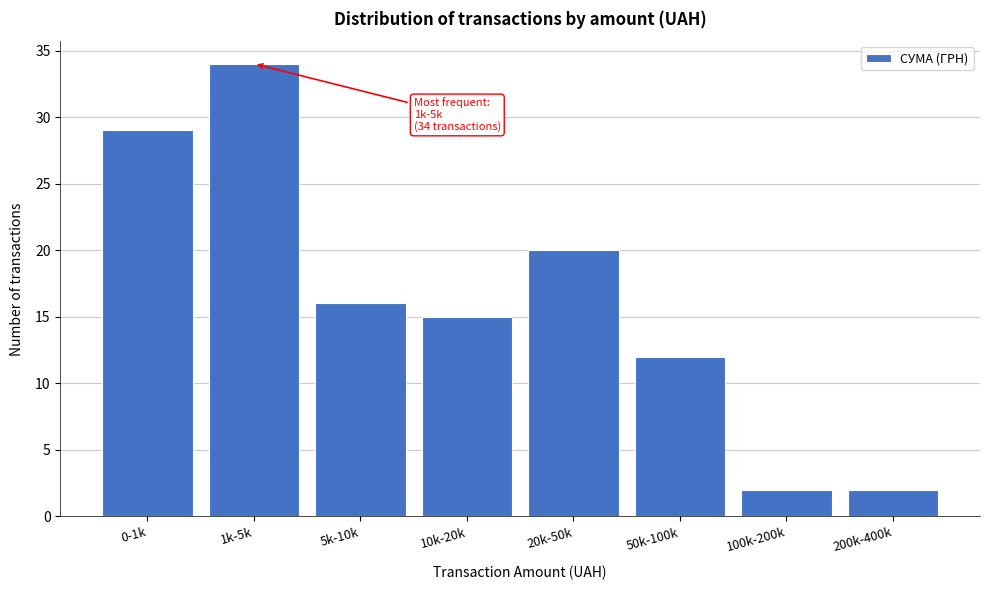

Reading left to right, transcribe all the data shown in this chart.

0-1k=29	1k-5k=34	5k-10k=16	10k-20k=15	20k-50k=20	50k-100k=12	100k-200k=2	200k-400k=2